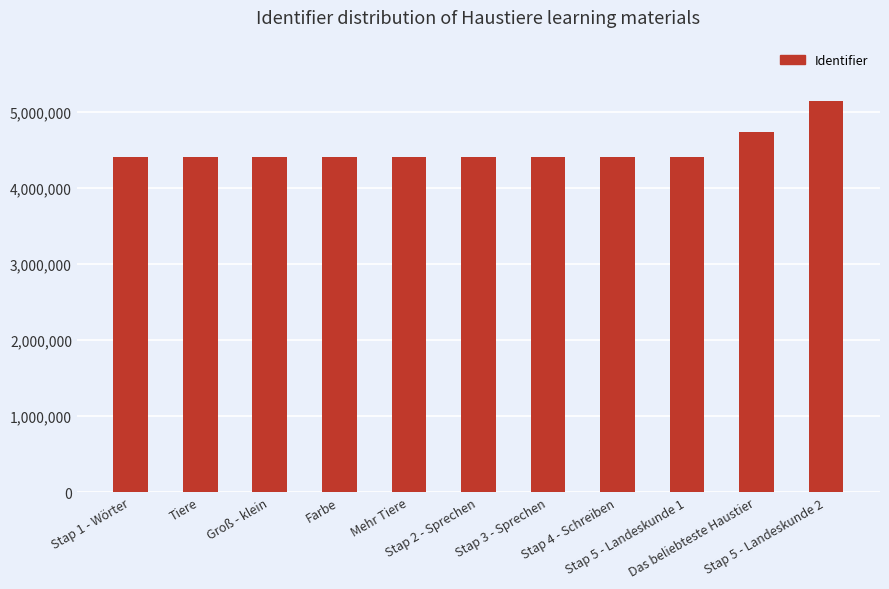

What position from the right is Mehr Tiere?

7